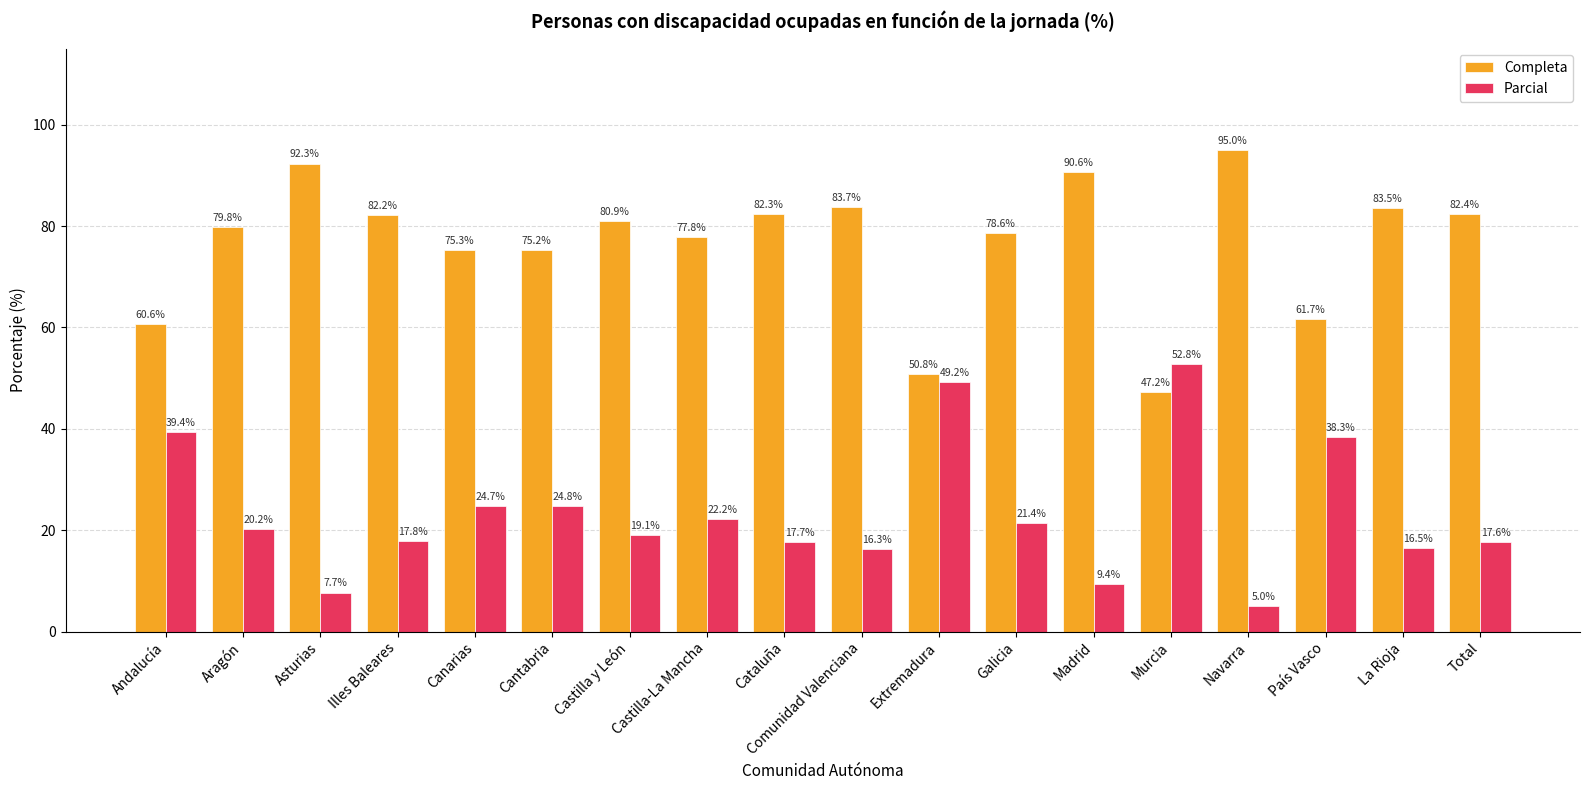

What is the value of the Parcial bar at the 18th from the left?

17.6